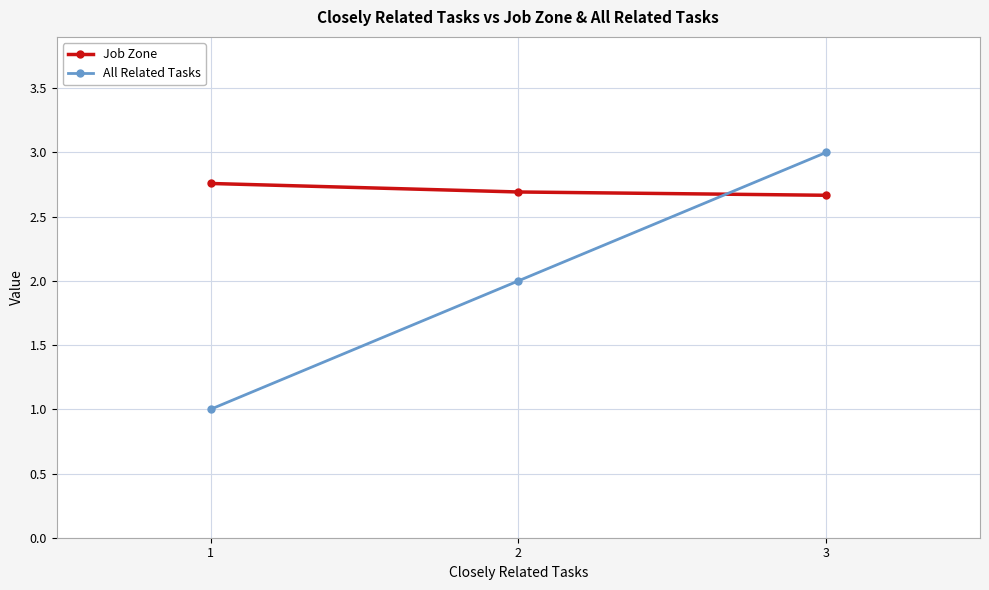

What is the minimum value for All Related Tasks?

1.0